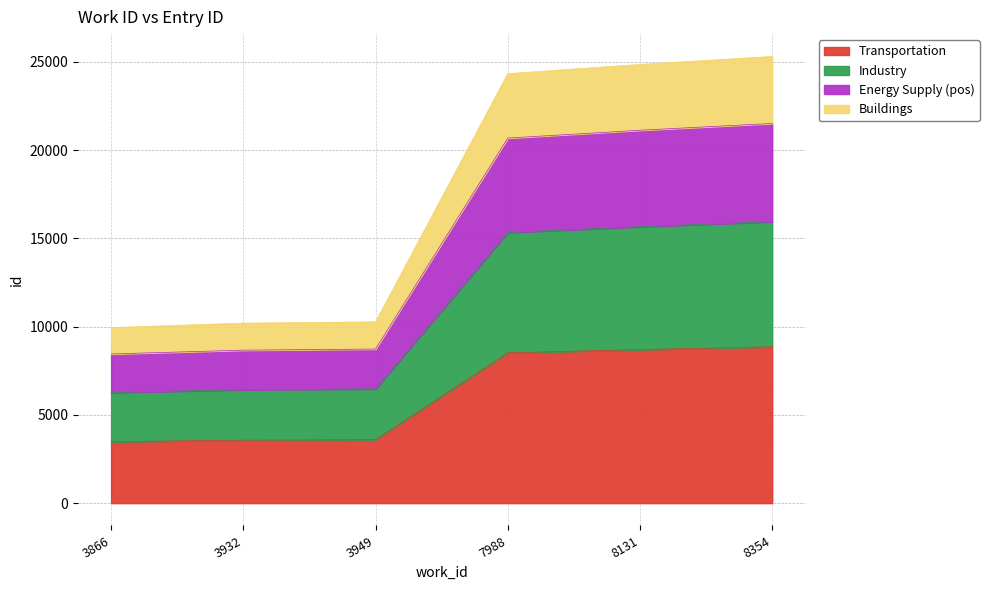

List the labels in order of value, largest first.

8354, 8131, 7988, 3949, 3932, 3866